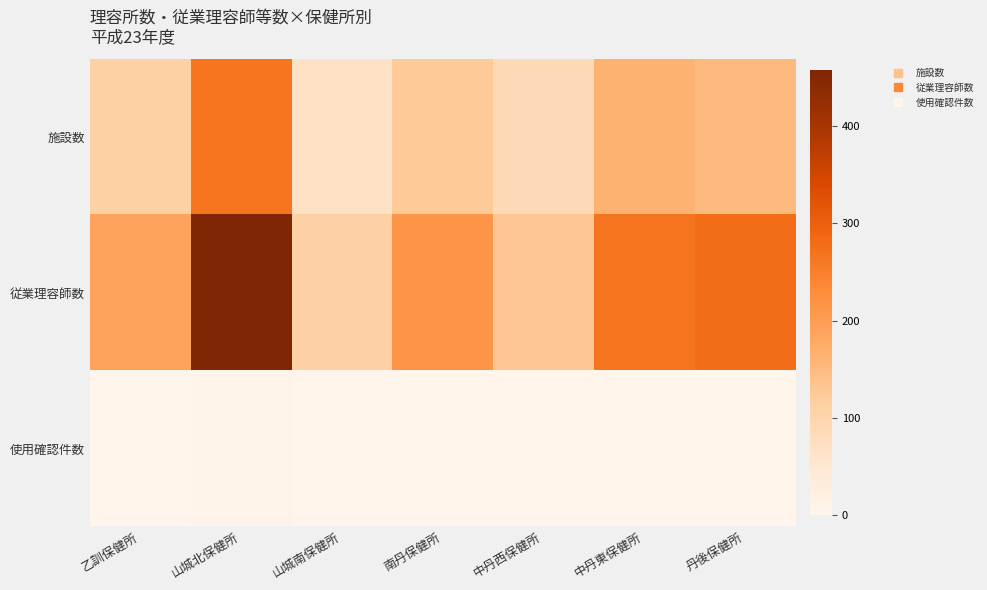

Reading left to right, what are all the values shown in this chart?

施設数: 乙訓保健所=111	山城北保健所=265	山城南保健所=71	南丹保健所=124	中丹西保健所=88	中丹東保健所=163	丹後保健所=151
従業理容師数: 乙訓保健所=190	山城北保健所=457	山城南保健所=110	南丹保健所=213	中丹西保健所=130	中丹東保健所=267	丹後保健所=278
使用確認件数: 乙訓保健所=1	山城北保健所=7	山城南保健所=0	南丹保健所=1	中丹西保健所=1	中丹東保健所=1	丹後保健所=1